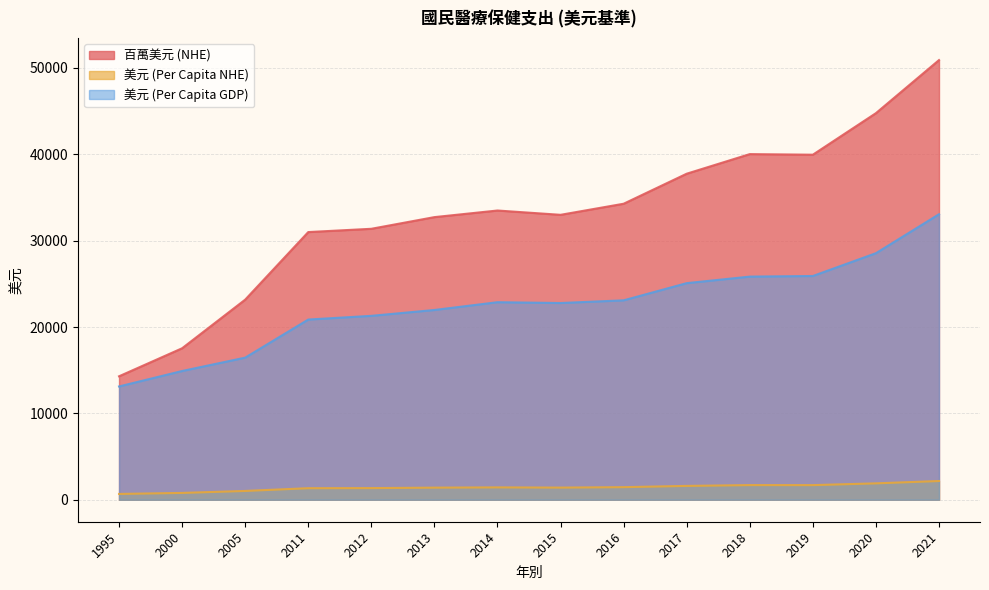

Which series has the widest spread of values?

百萬美元 (NHE)